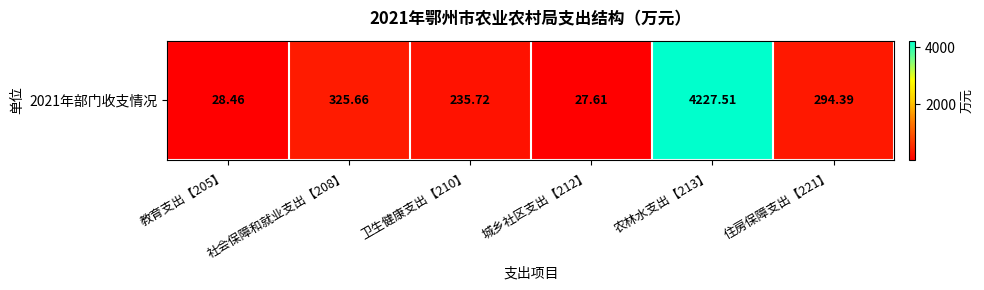

What is the ratio of the value at 城乡社区支出【212】 to the value at 住房保障支出【221】?

0.1